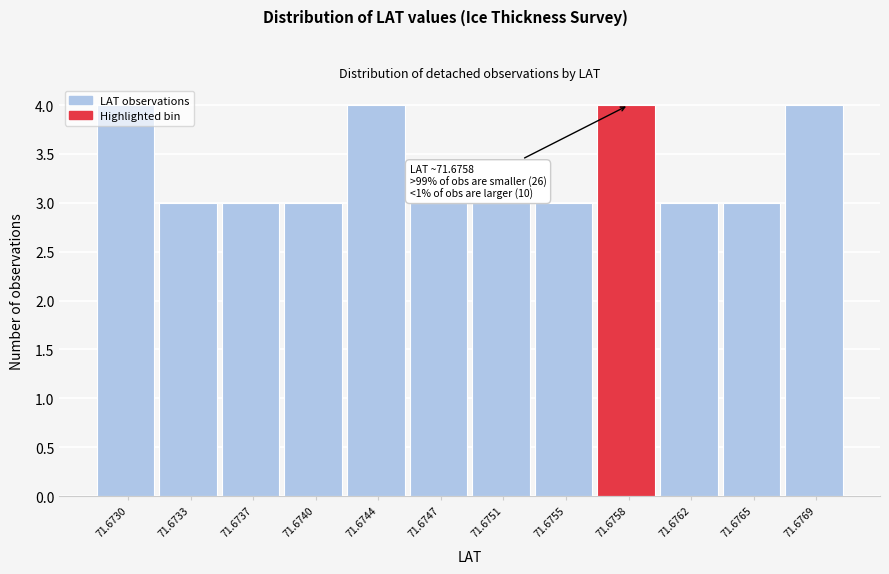

What is the average value?

3